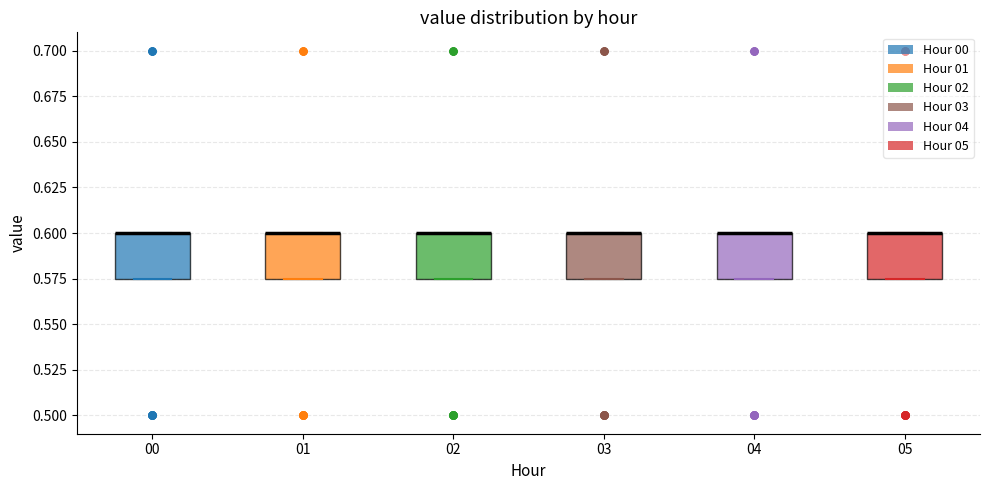

Where is the lower edge of the box at x = 02 on the y-axis? The values are not printed on the chart, so give them approximately, as read against the axis.

0.575